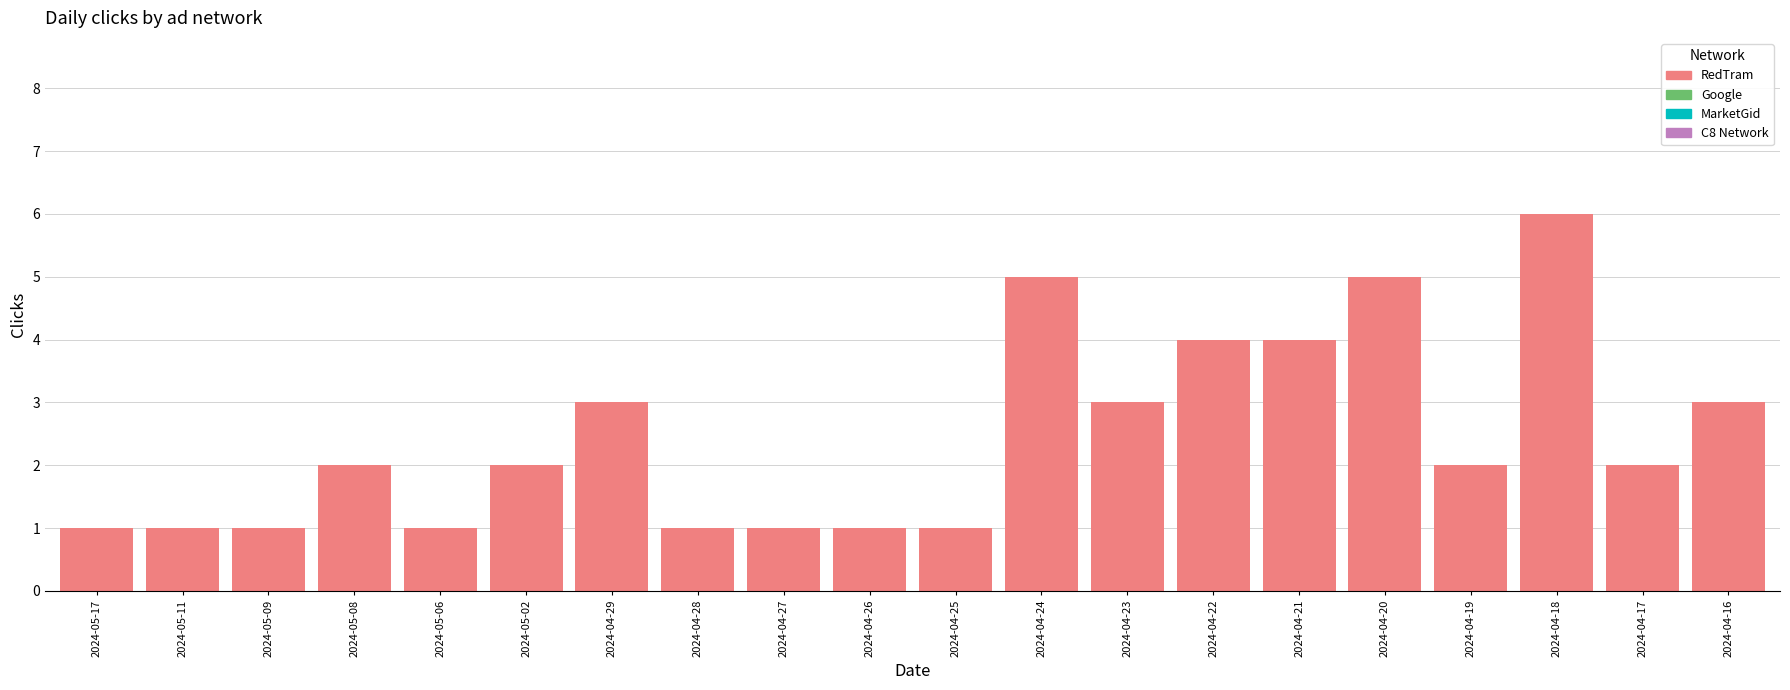

What is the value of the 10th bar from the left?

1